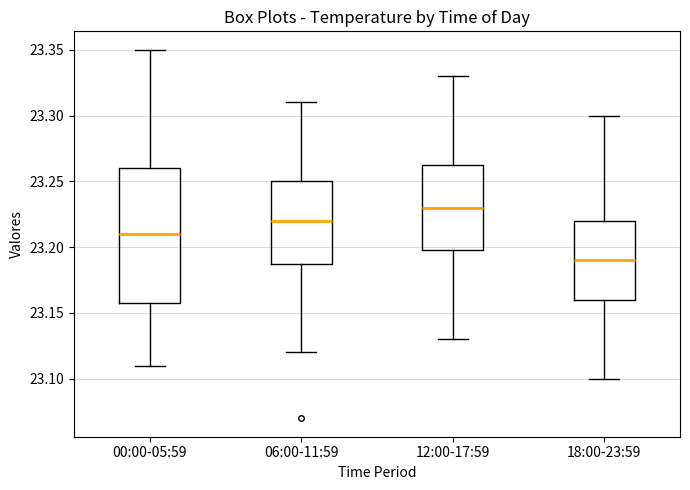

Reading left to right, read every box against the y-axis: the position of its median line, the range the box covers, and the ends of its whiskers. The values are not printed on the chart, so give them approximately, as read against the axis.

00:00-05:59: median 23.210, box 23.160 to 23.260, whiskers 23.110 to 23.350
06:00-11:59: median 23.220, box 23.190 to 23.250, whiskers 23.120 to 23.310
12:00-17:59: median 23.230, box 23.200 to 23.265, whiskers 23.130 to 23.330
18:00-23:59: median 23.190, box 23.160 to 23.220, whiskers 23.100 to 23.300